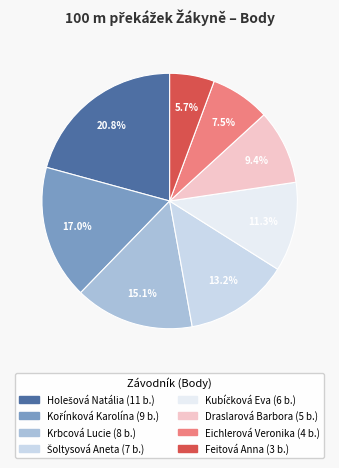

Does Šoltysová Aneta account for over 50% of the chart?

No